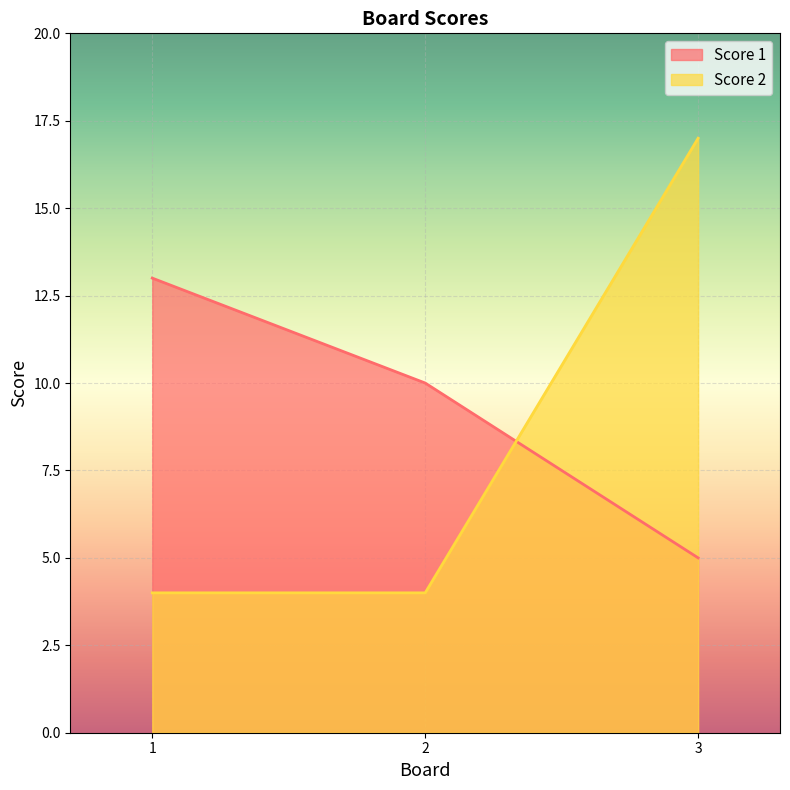

Reading left to right, extract all data points from this chart.

Score 1: 1=13	2=10	3=5
Score 2: 1=4	2=4	3=17